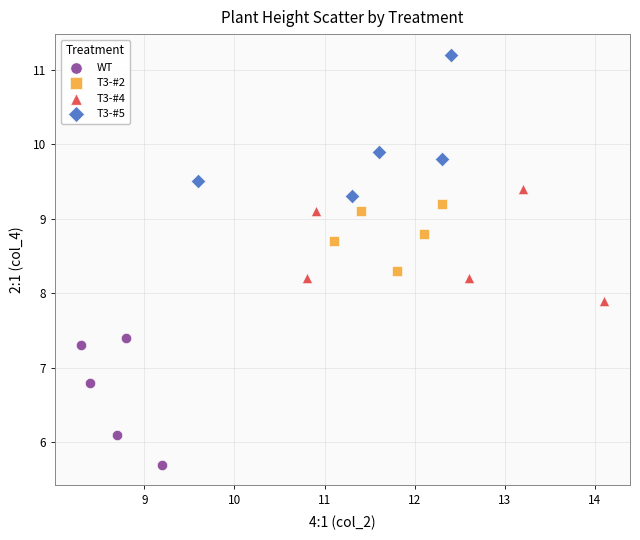

Which series reaches the maximum Y coordinate?

T3-#5